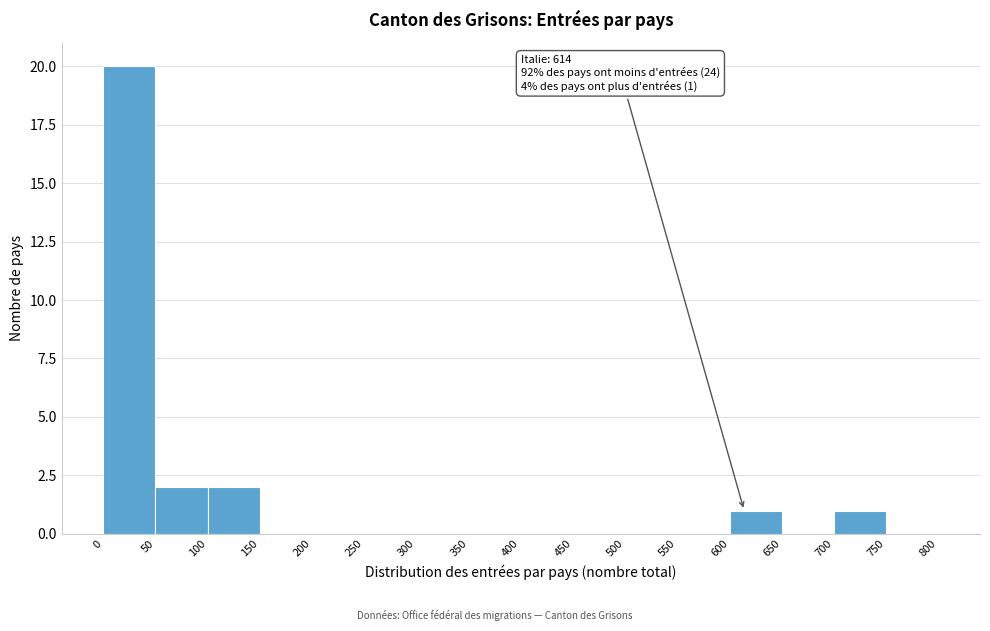

Which range on the x-axis has the tallest bar?

0 to 50